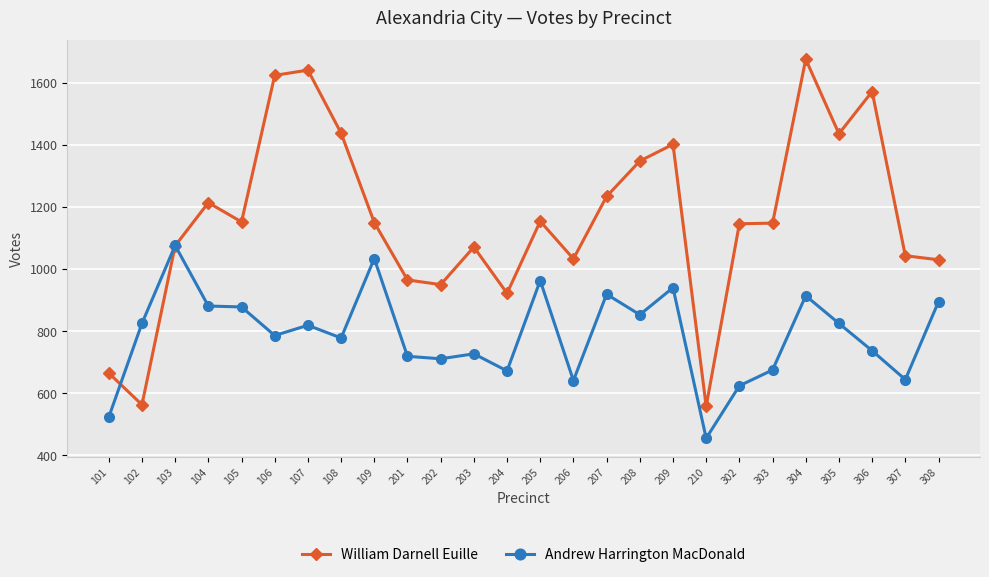

True or false: William Darnell Euille has more than 2 points higher than both neighbors.

True